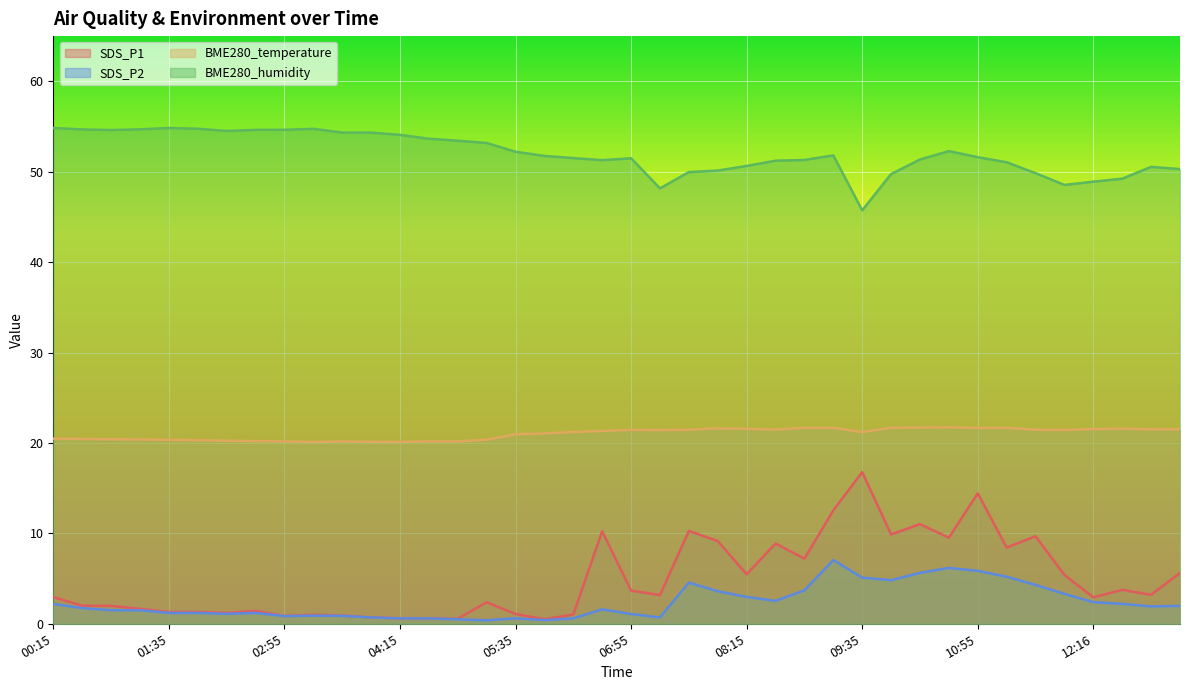

The BME280_humidity series shows 48.2 at 07:15. True or false?

True